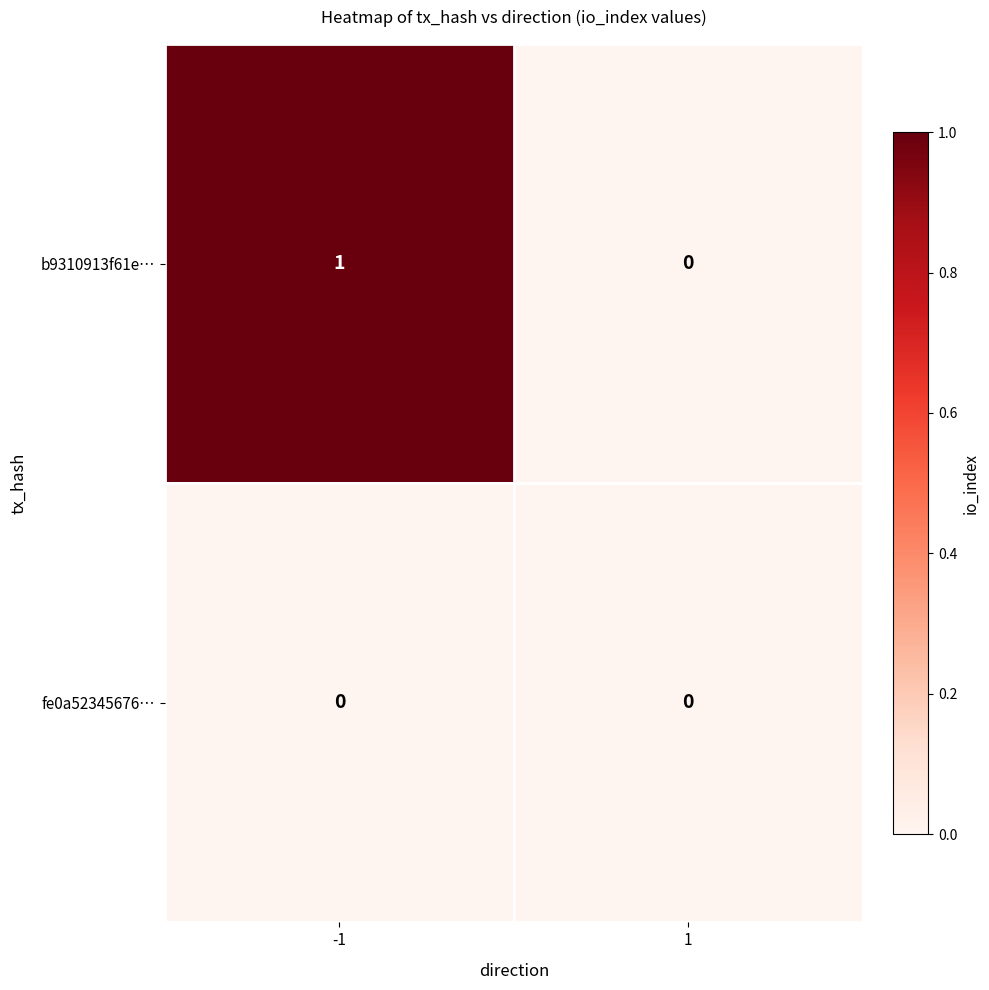

At -1, list the series in order from smallest to largest.

fe0a52345676…, b9310913f61e…